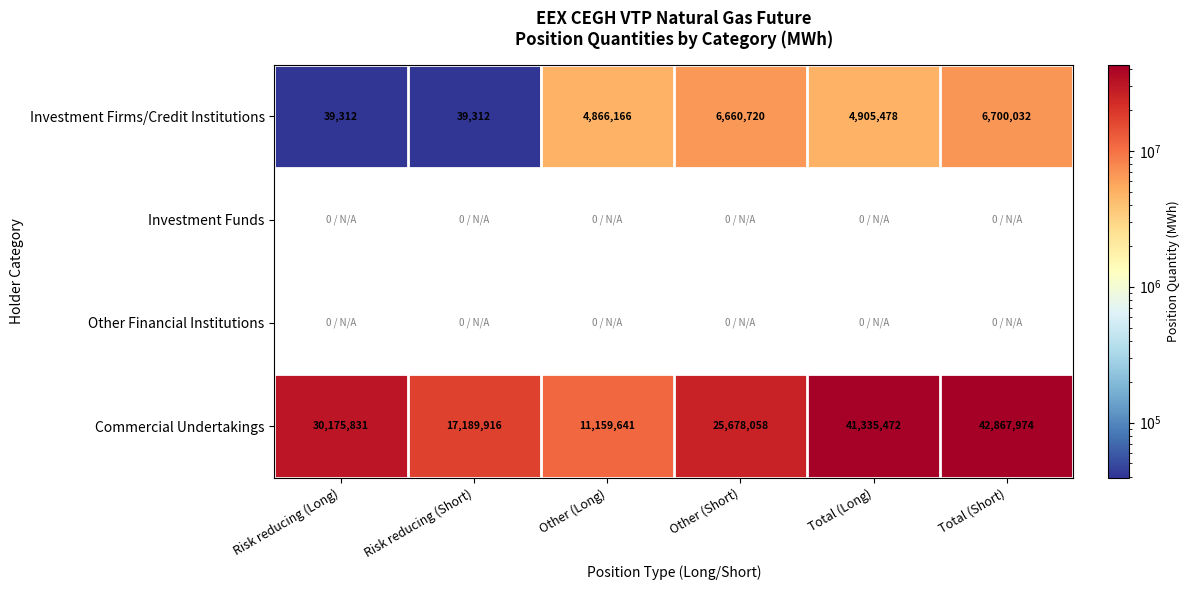

Count the number of data series in this chart.

4